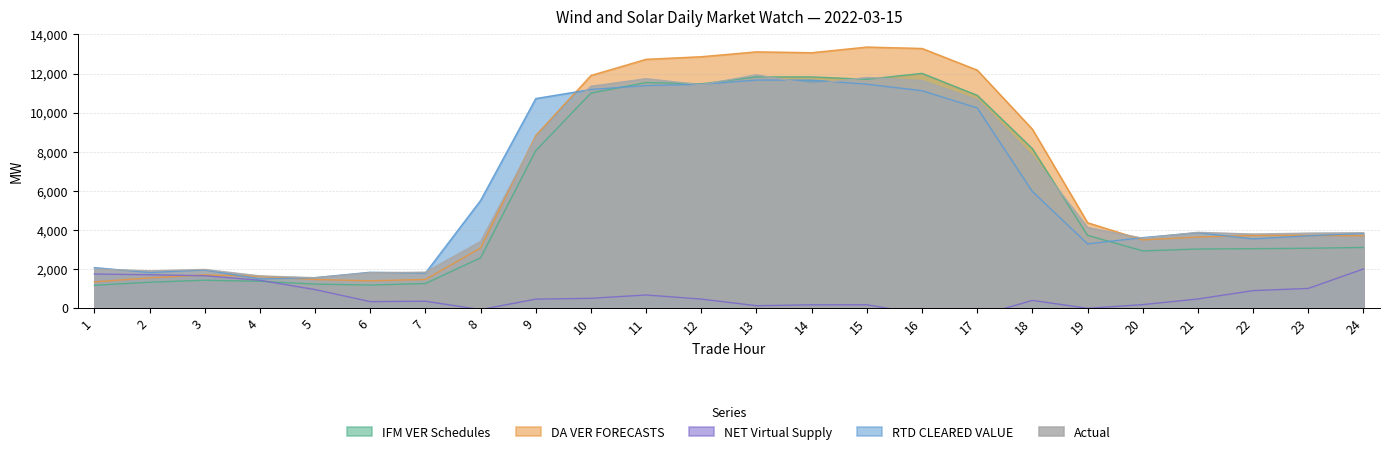

Which series has the widest spread of values?

DA VER FORECASTS